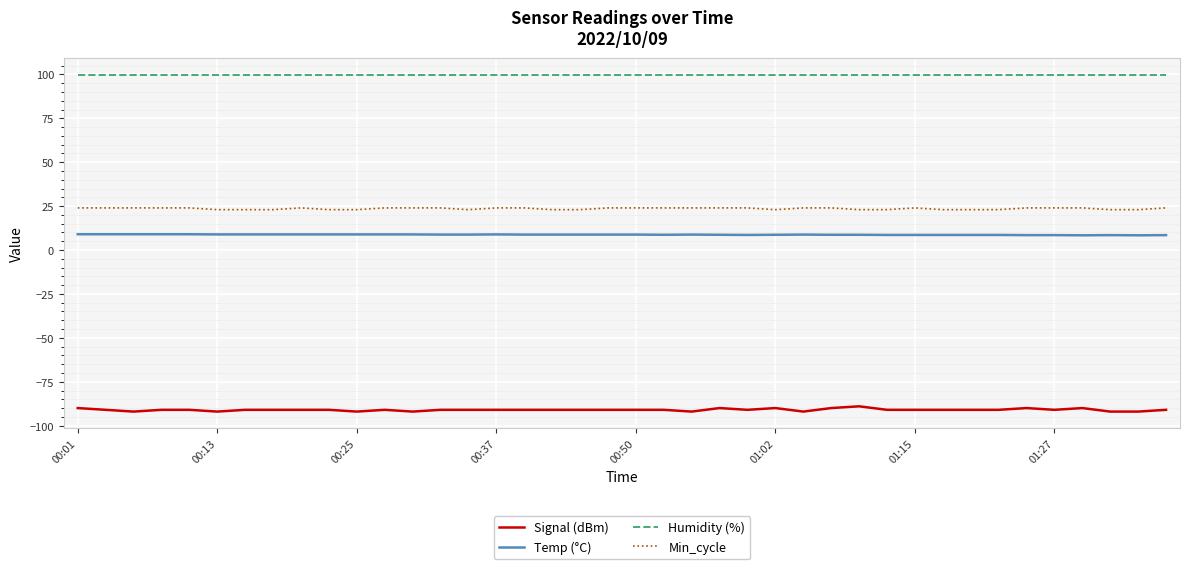

Which series has the largest total across all categories?

Humidity (%)